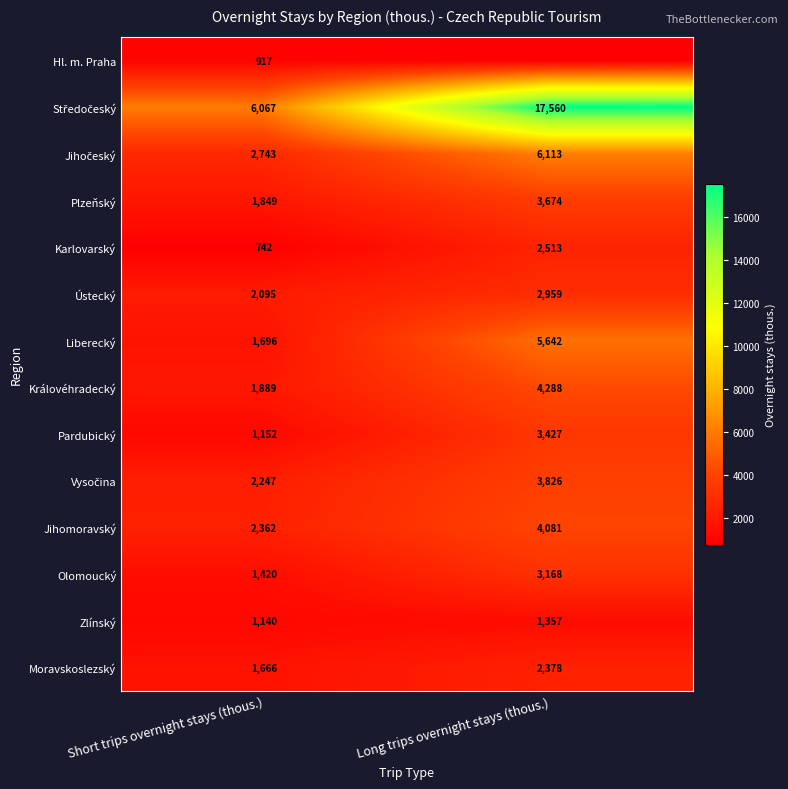

Which category has the lowest value in the Olomoucký series?

Short trips overnight stays (thous.)